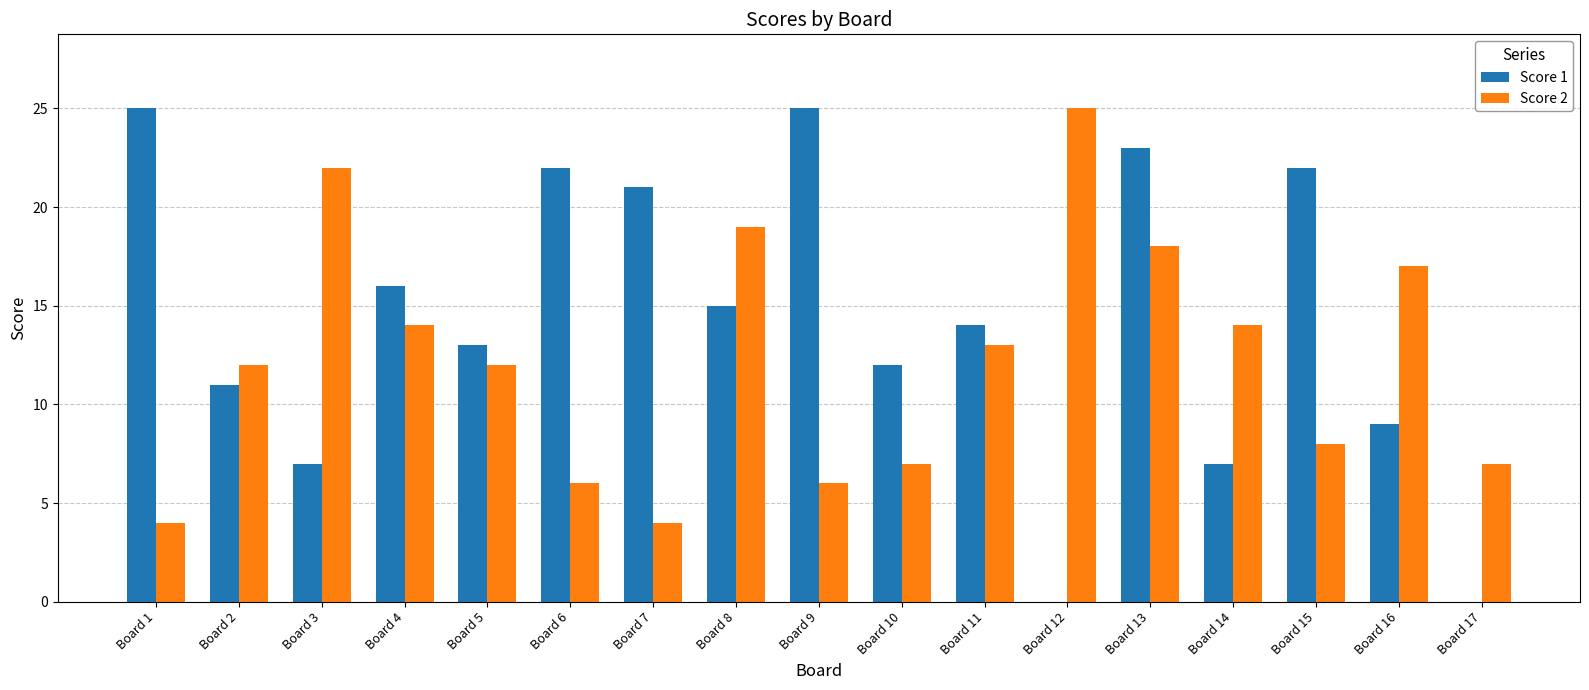

How many distinct data groups are displayed?

2